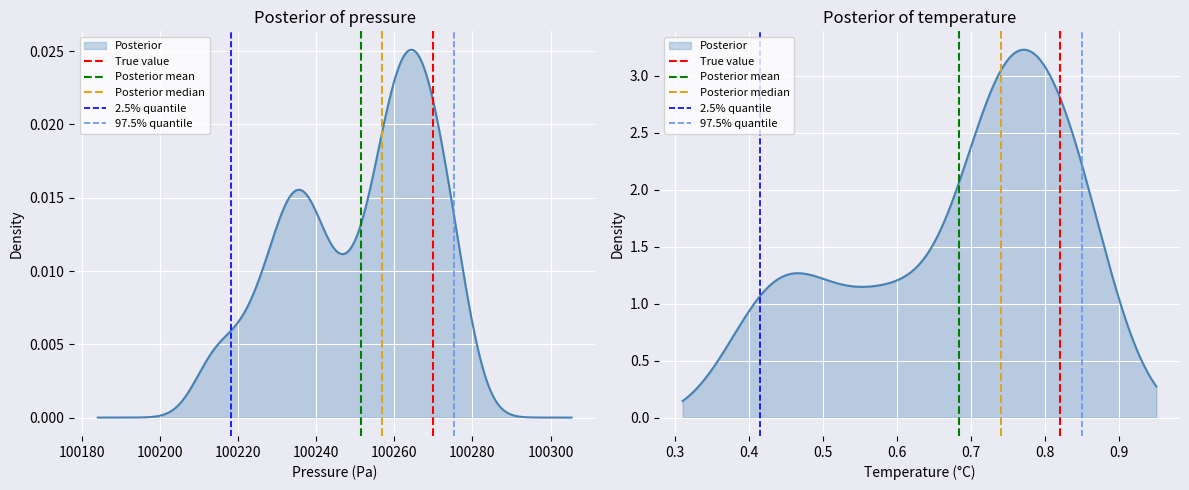

What is the sum of the Posterior mean values at 100180 and 100160?

1